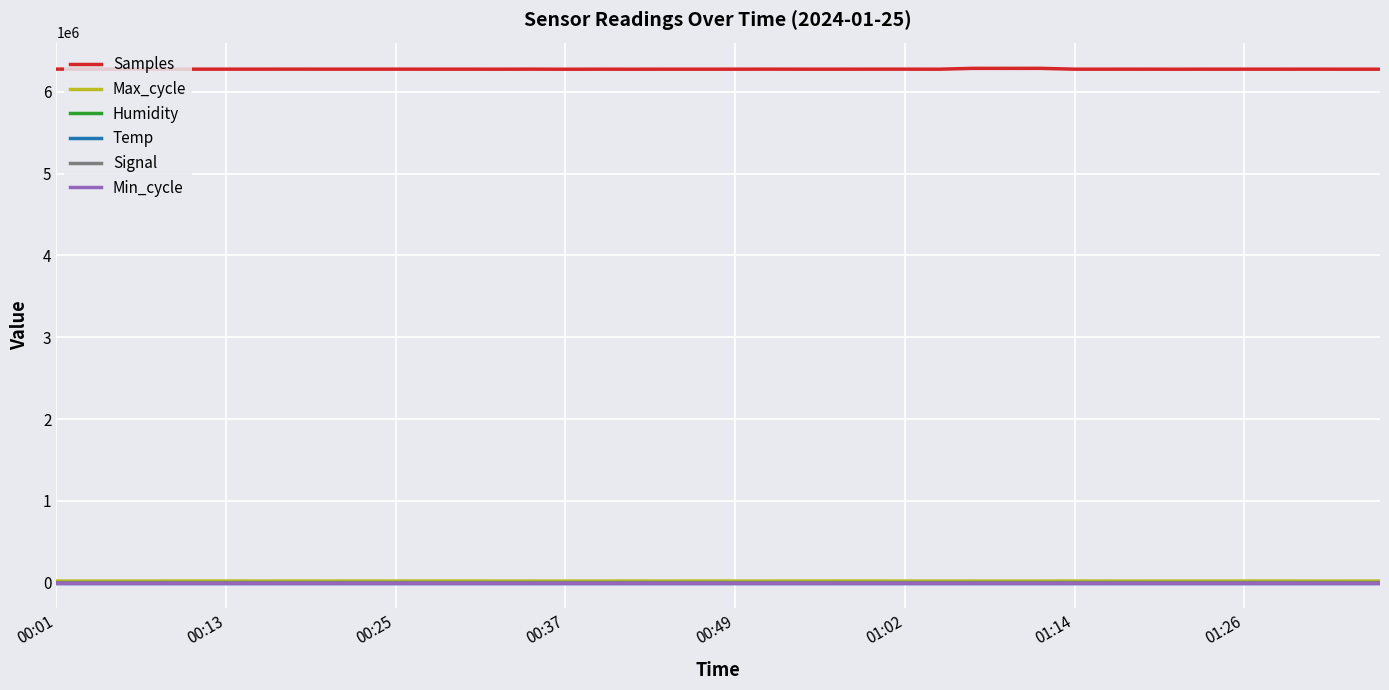

Which series has the largest range (max minus min)?

Samples